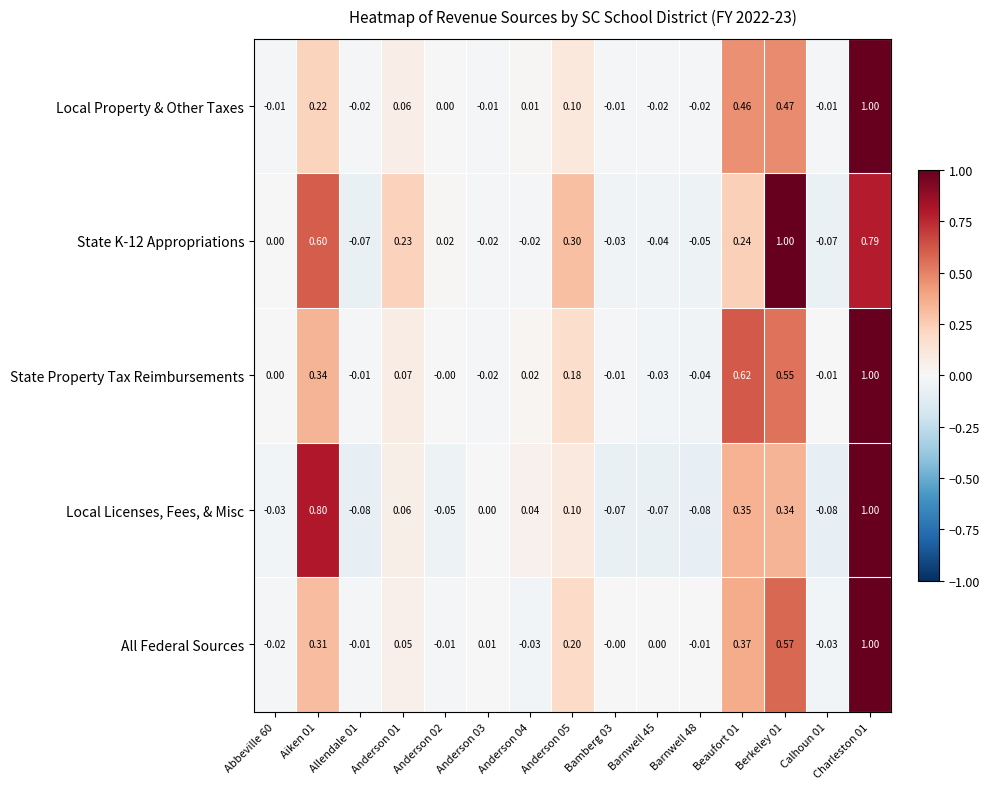

Which series has the widest spread of values?

Local Licenses, Fees, & Misc